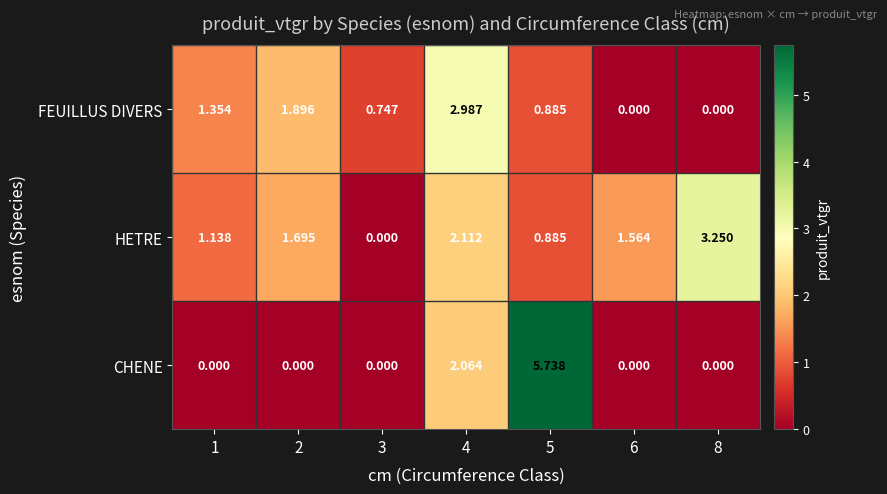

Which series has the largest range (max minus min)?

CHENE